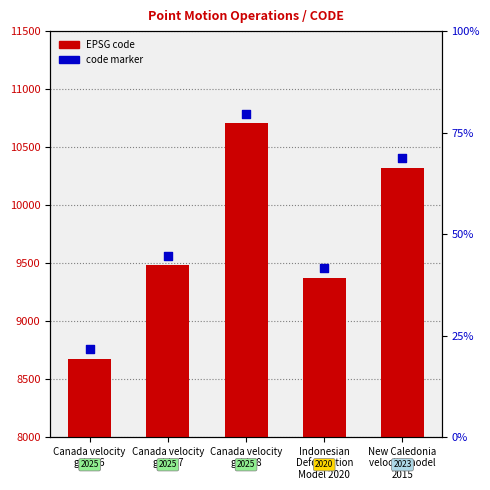

At which category is the sum across all series the highest?

Canada velocity
grid v8